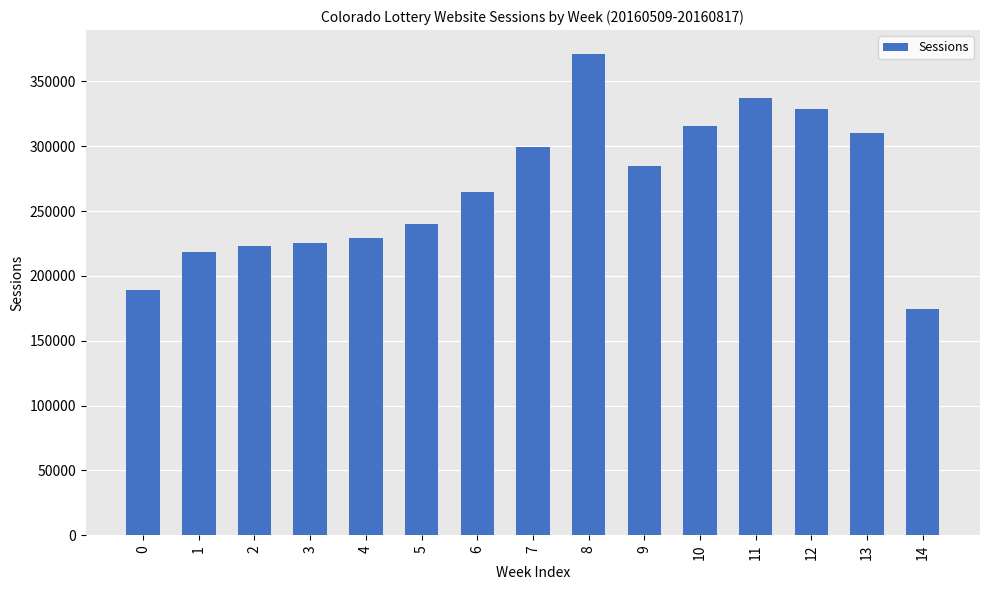

At which category does the chart reach its peak across all series?

8